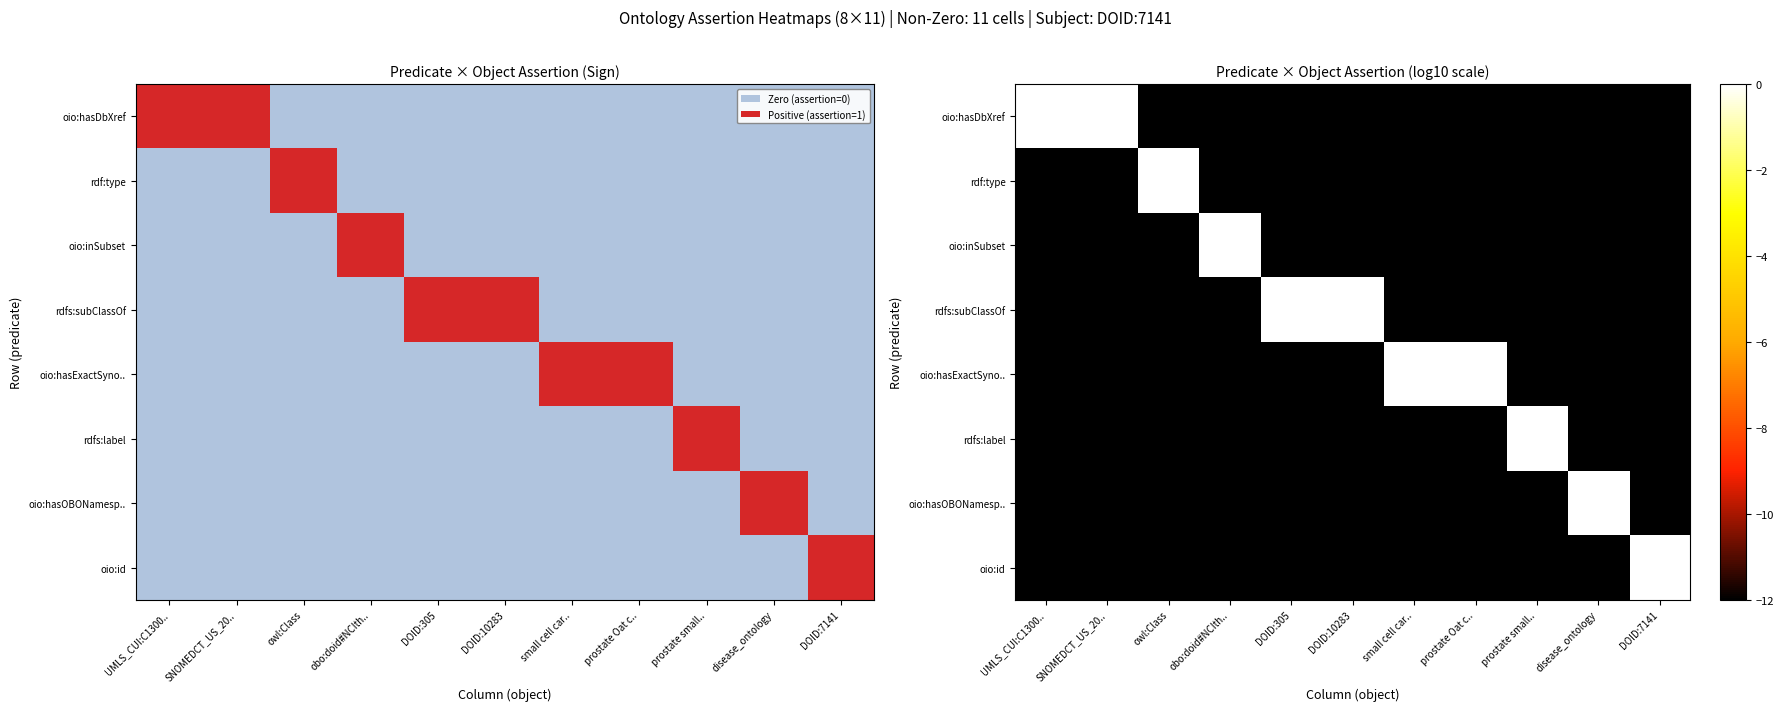

True or false: rdfs:label has a value of -12.0 at small cell car...

True